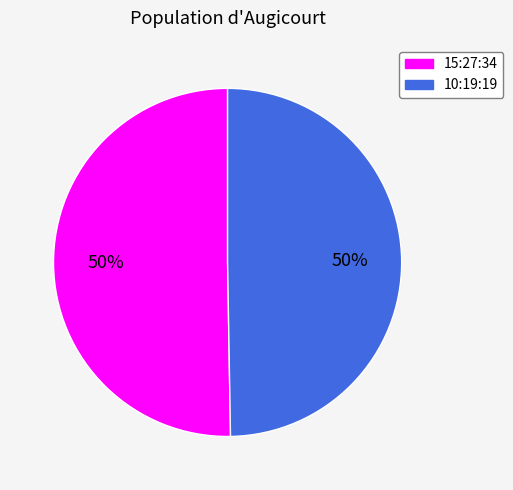

Do 10:19:19 and 15:27:34 together represent more than half of the pie?

Yes